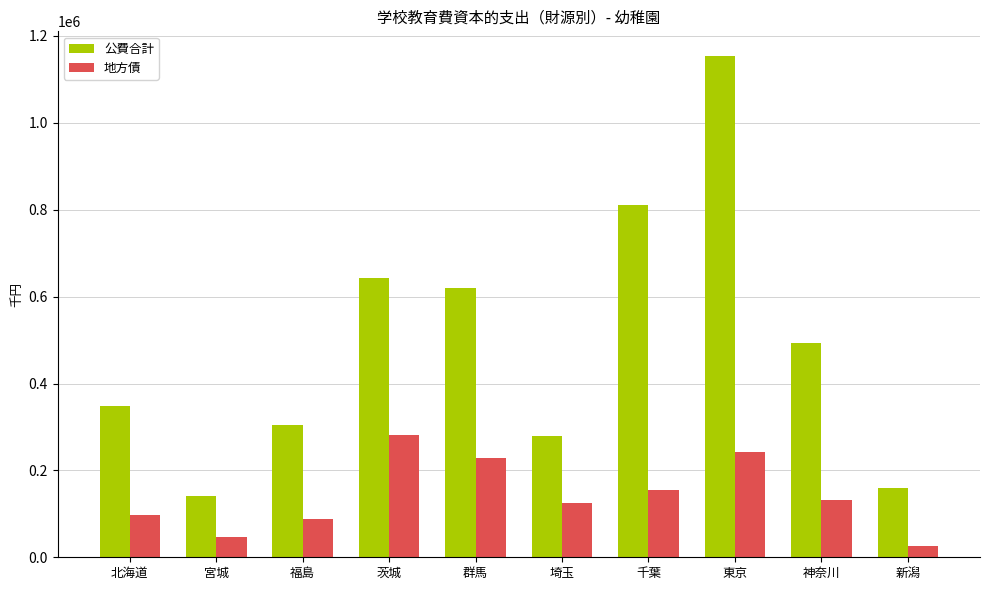

What value does the 公費合計 series have at 茨城?

642328